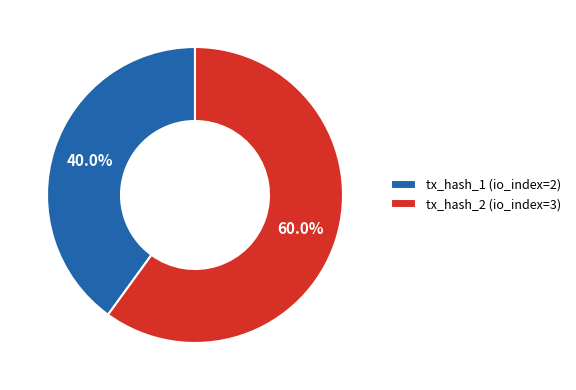

The tx_hash_2 (io_index=3) slice represents 60% of the pie. True or false?

True